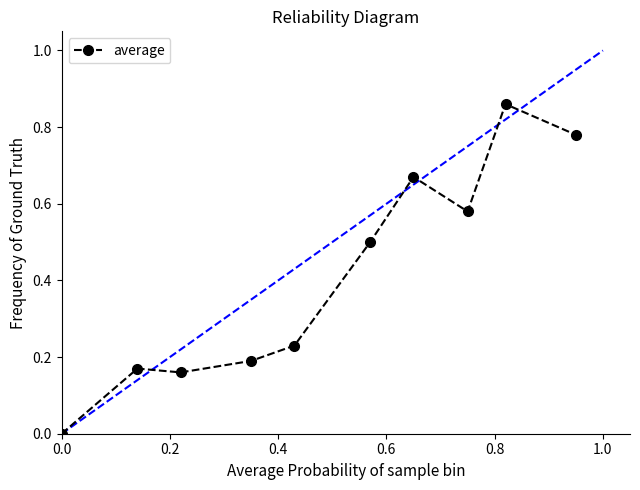

What is the sum of all values?

4.1